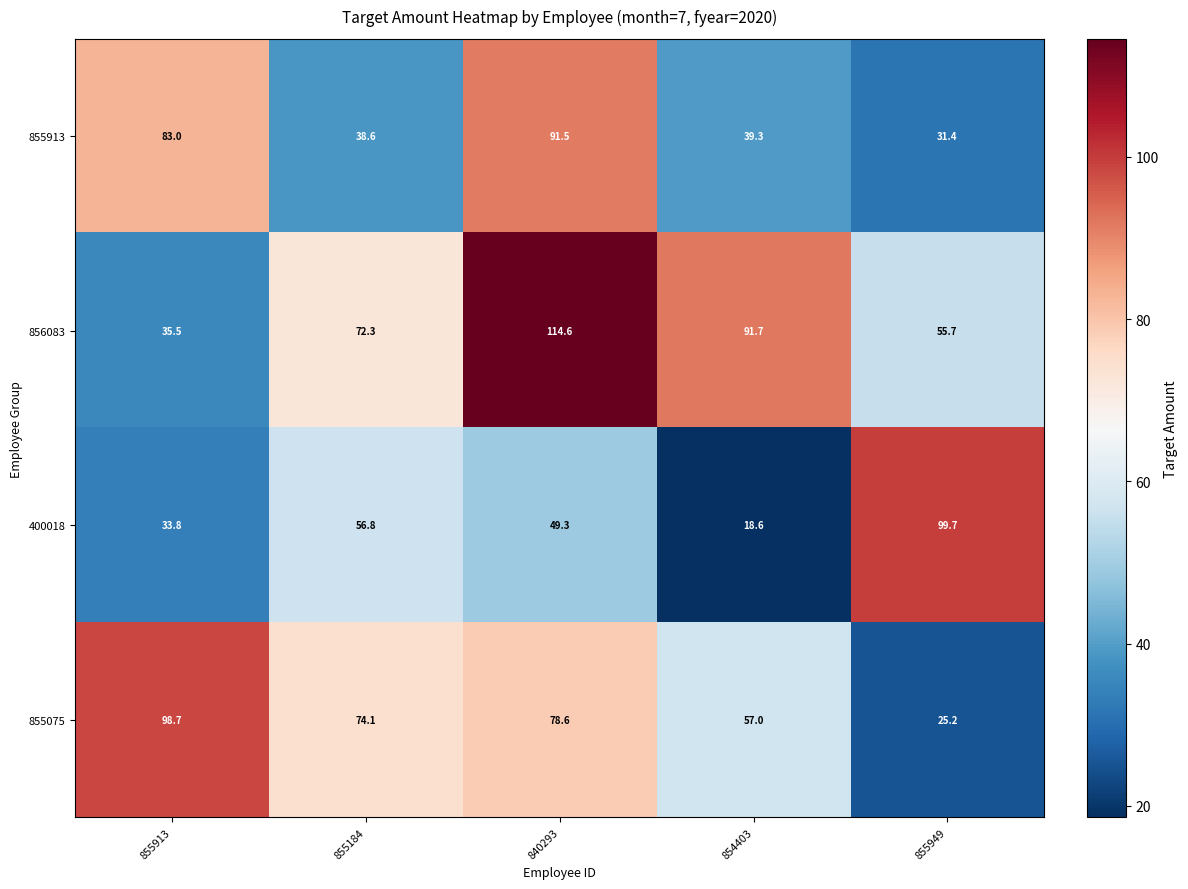

At how many categories does at least one series exceed 109?

1